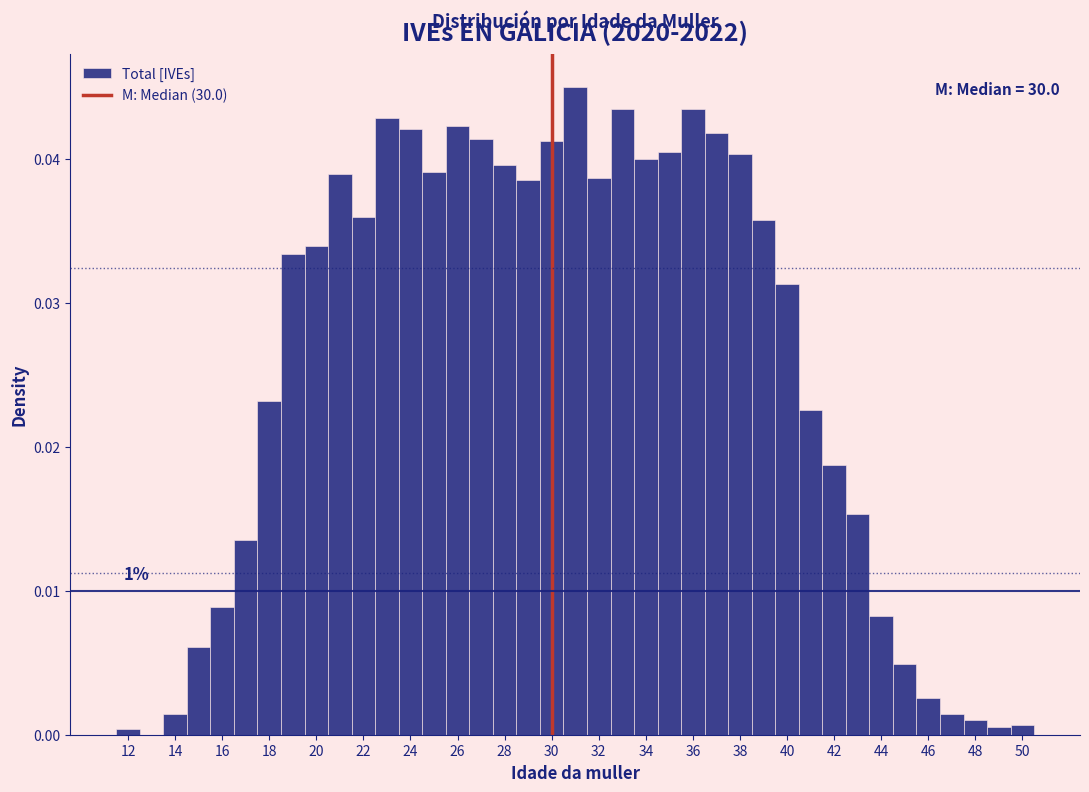

Over which range of the x-axis is the bar tallest?

30.5 to 31.5